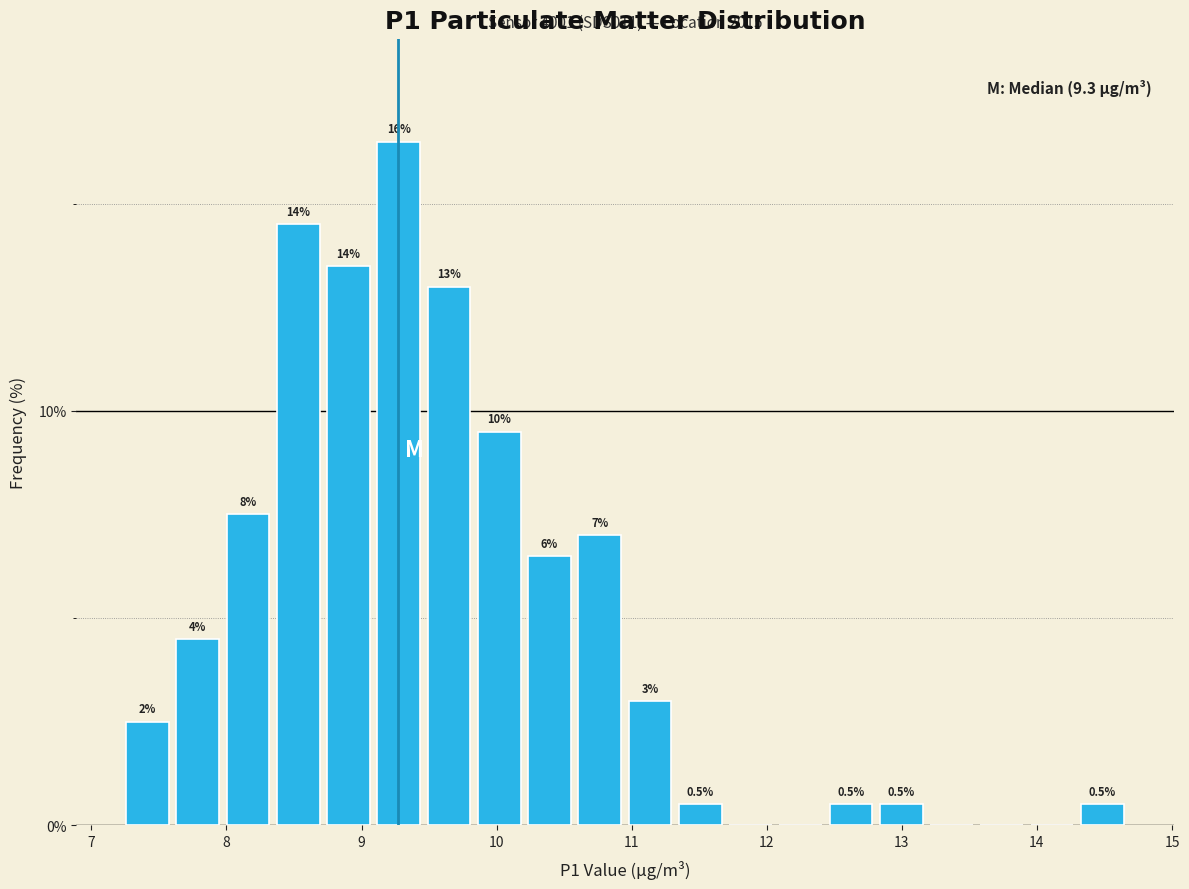

Read against the x-axis, roughly where is the centre of the tallest bar?

9.3